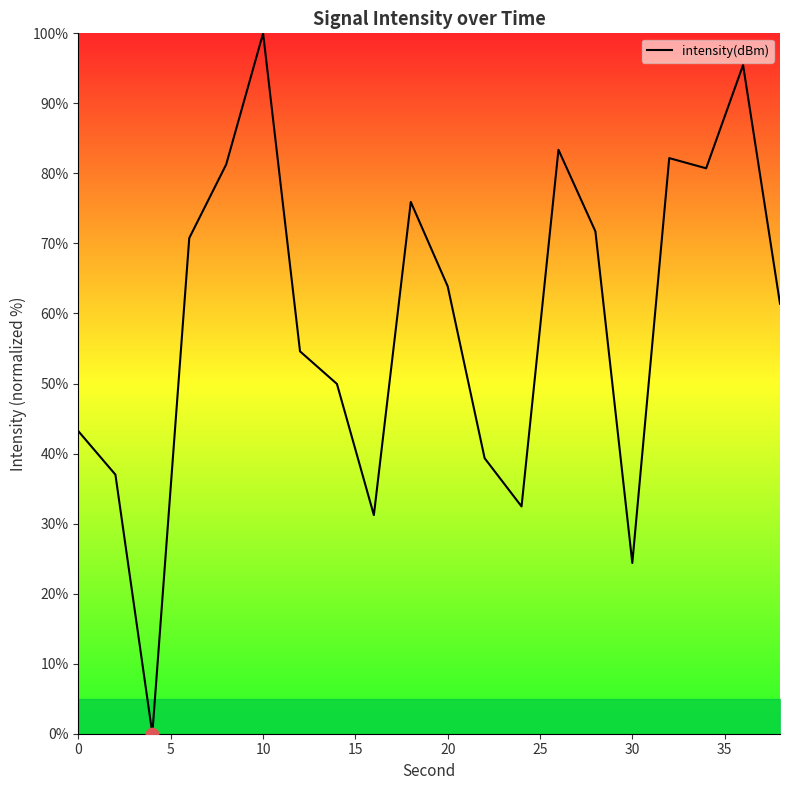

What is the greatest value displayed?

100.0